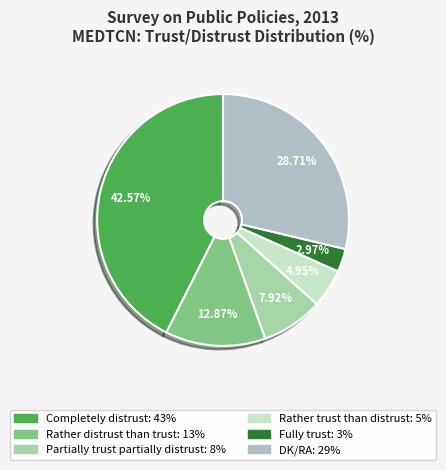

Which category has the biggest portion of the pie?

Completely distrust